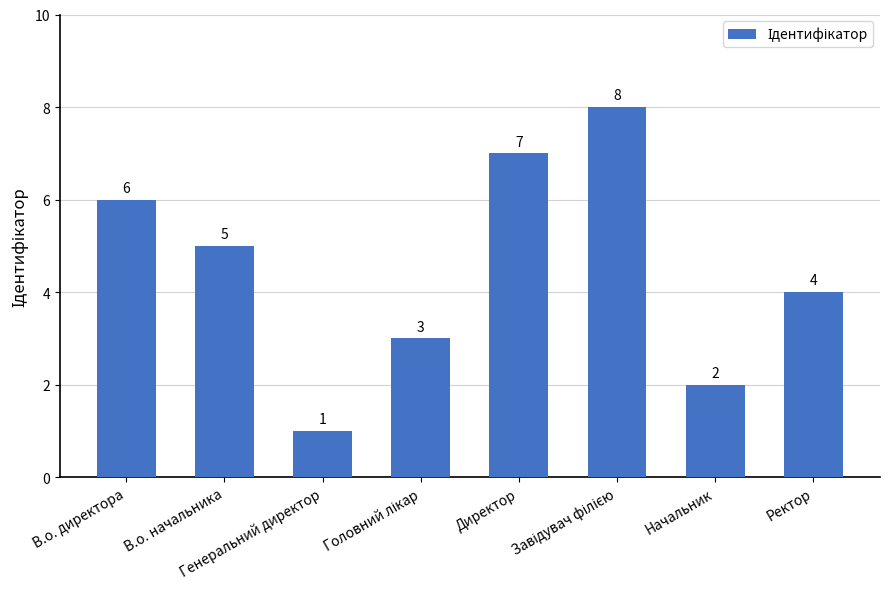

Is it true that the value at Ректор is 2?

False